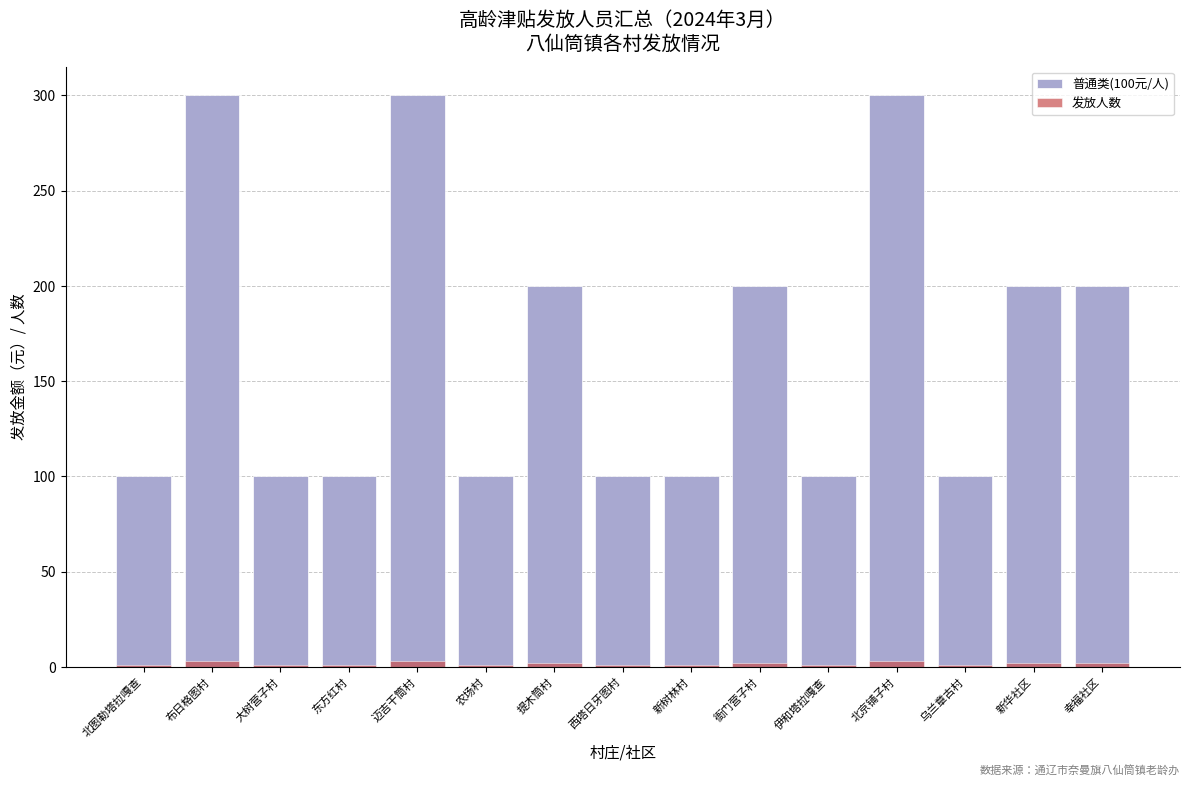

Rank the categories by 普通类(100元/人) value from lowest to highest.

北图勒塔拉嘎查, 大树营子村, 东方红村, 农场村, 西塔日牙图村, 新树林村, 伊和塔拉嘎查, 乌兰章古村, 提木筒村, 衙门营子村, 新华社区, 幸福社区, 布日格图村, 迈吉干筒村, 北京铺子村